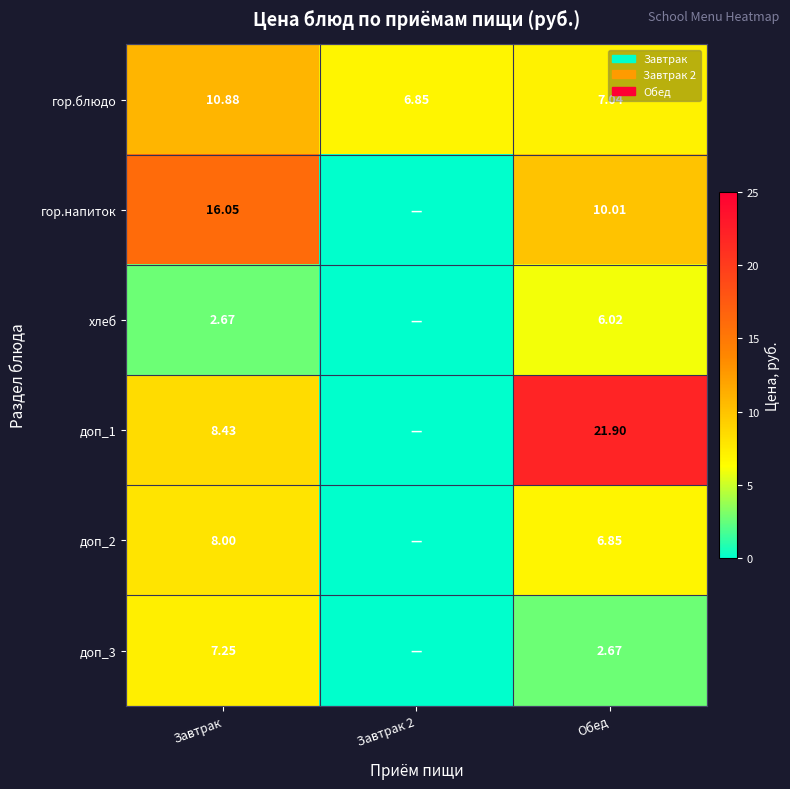

How many values in the гор.блюдо series exceed 7?

2